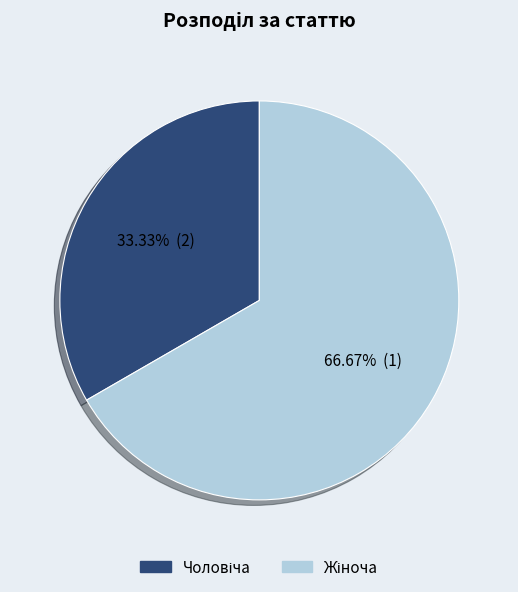

Does any single category account for the majority?

Yes